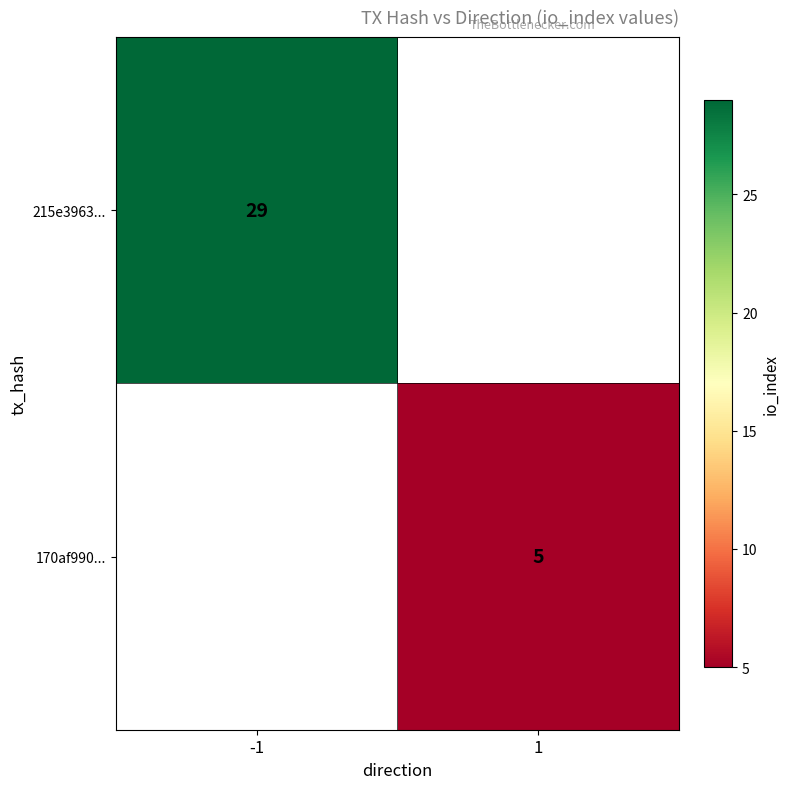

Is it true that 170af990... equals 5 at 1?

True